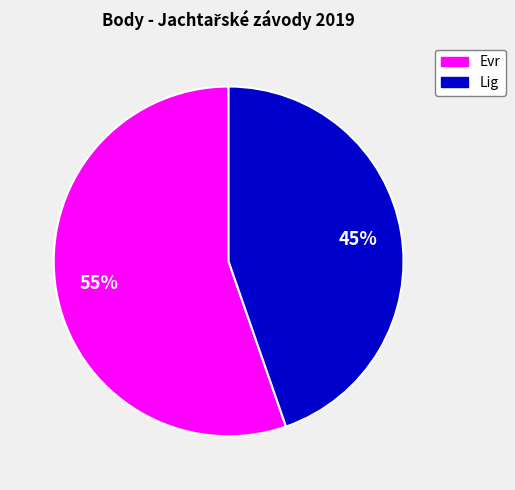

To the nearest percent, what is the average slice percentage?

50%